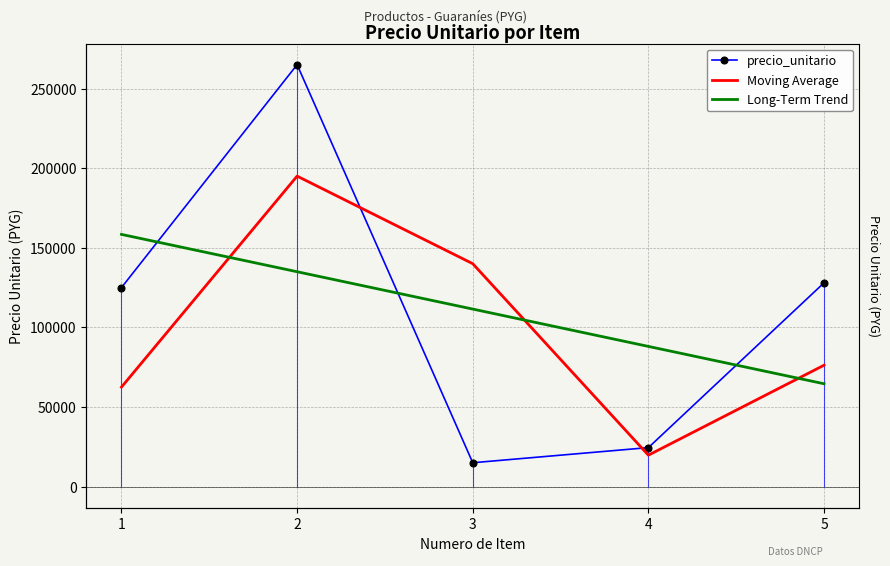

Reading left to right, transcribe all the data shown in this chart.

precio_unitario: 1=125000.0	2=265000.0	3=15000.0	4=24500.0	5=128000.0
Moving Average: 1=62500.0	2=195000.0	3=140000.0	4=19750.0	5=76250.0
Long-Term Trend: 1=158400.0	2=134950.0	3=111500.0	4=88050.0	5=64600.0